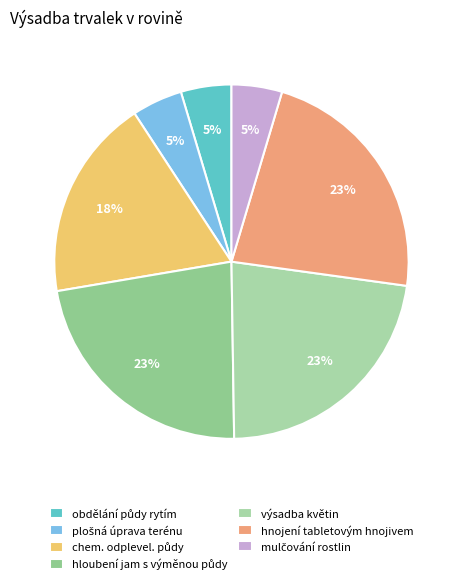

How many slices are in this pie chart?

7